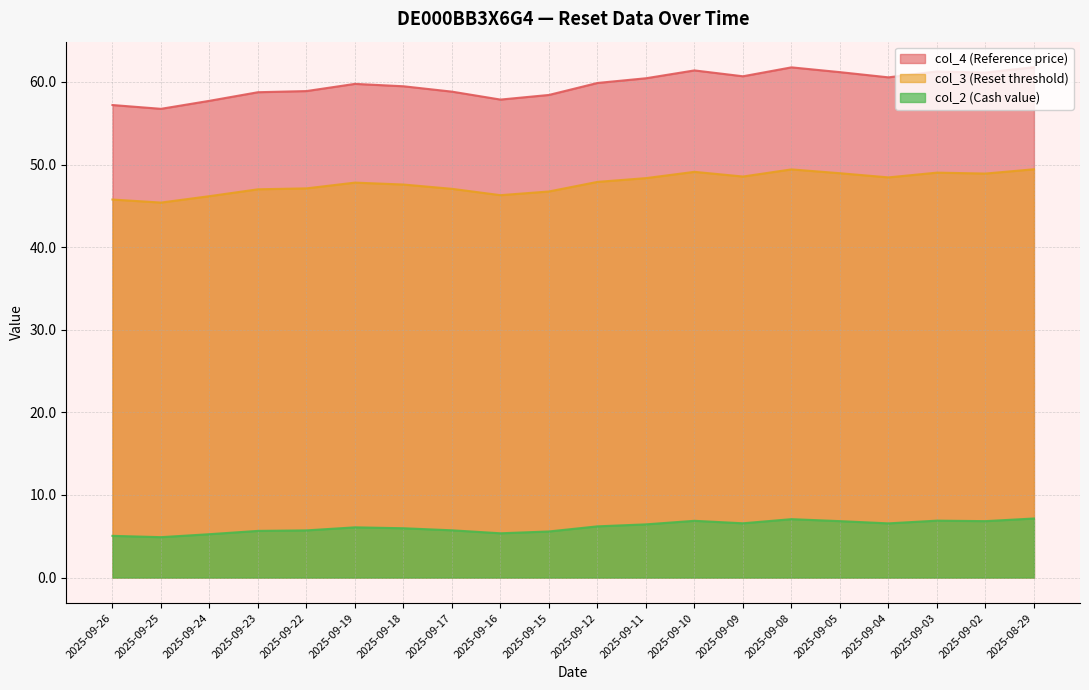

True or false: col_4 (Reference price) and col_3 (Reset threshold) cross at least once.

False